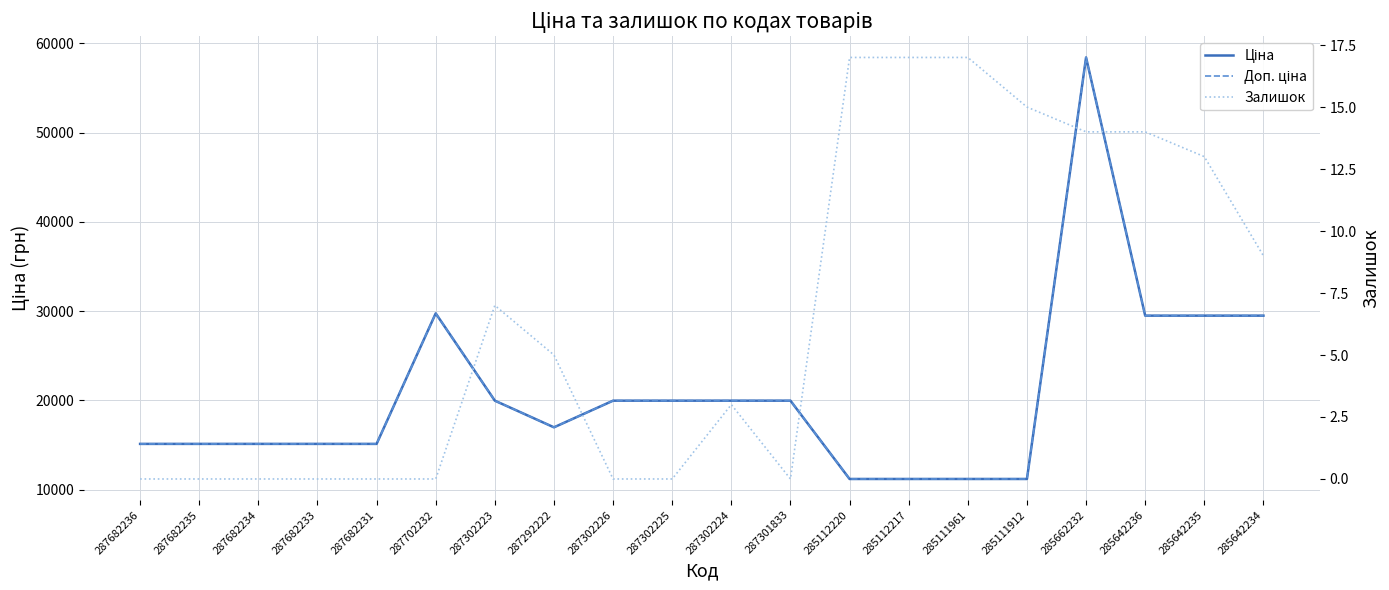

At which label is Доп. ціна closest to 34807?

287702232